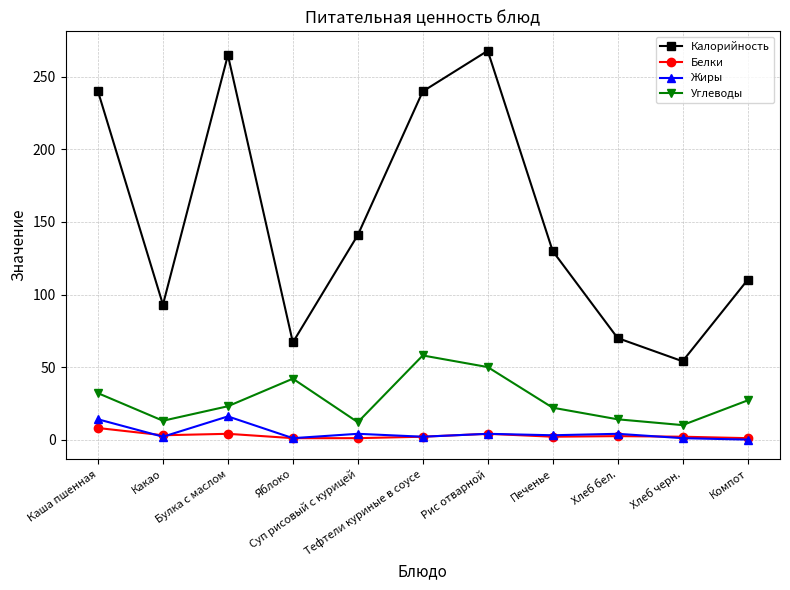

What is the label of the 6th point from the left?

Тефтели куриные в соусе